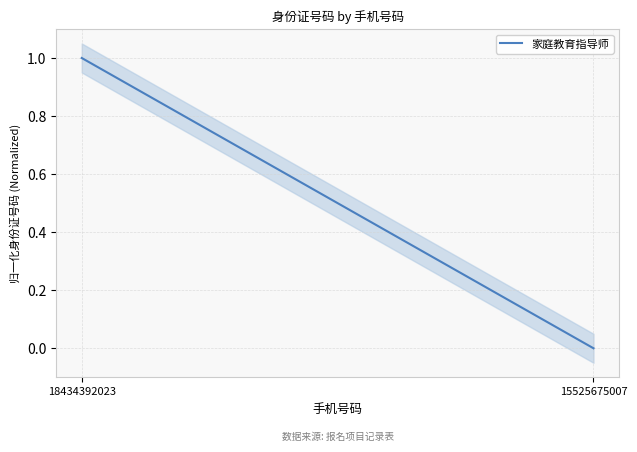

List the labels in order of value, smallest first.

15525675007, 18434392023